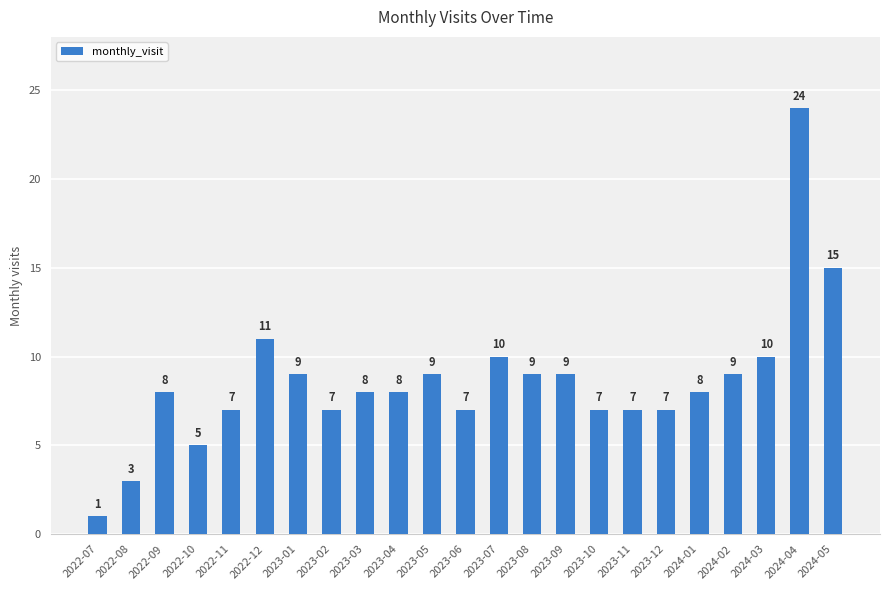

Reading left to right, what are all the values shown in this chart?

2022-07=1	2022-08=3	2022-09=8	2022-10=5	2022-11=7	2022-12=11	2023-01=9	2023-02=7	2023-03=8	2023-04=8	2023-05=9	2023-06=7	2023-07=10	2023-08=9	2023-09=9	2023-10=7	2023-11=7	2023-12=7	2024-01=8	2024-02=9	2024-03=10	2024-04=24	2024-05=15